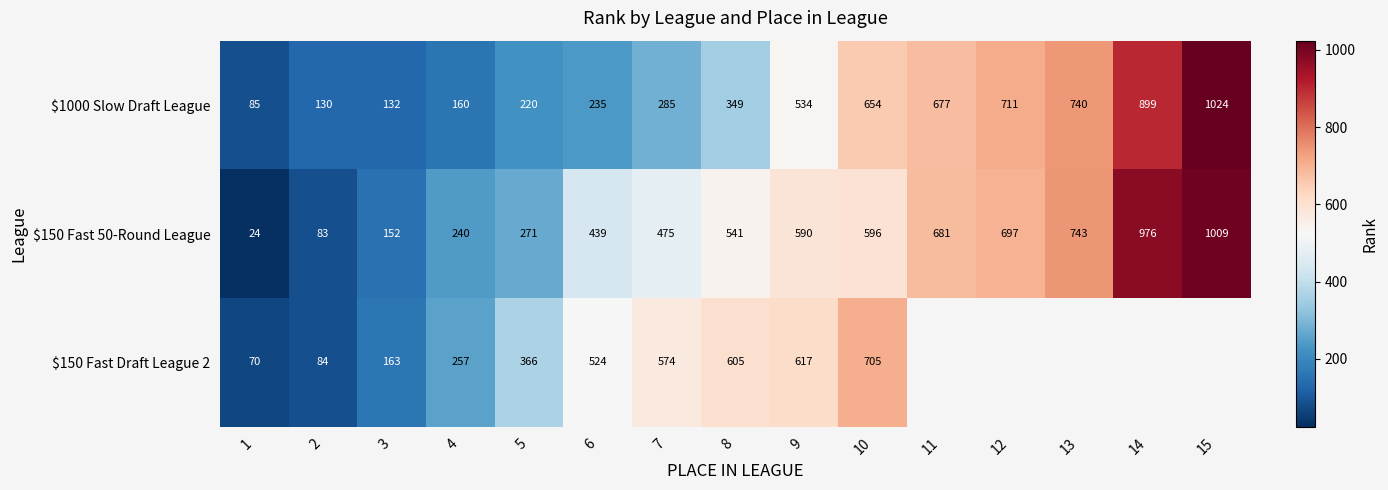

List the labels in order of $1000 Slow Draft League value, largest first.

15, 14, 13, 12, 11, 10, 9, 8, 7, 6, 5, 4, 3, 2, 1